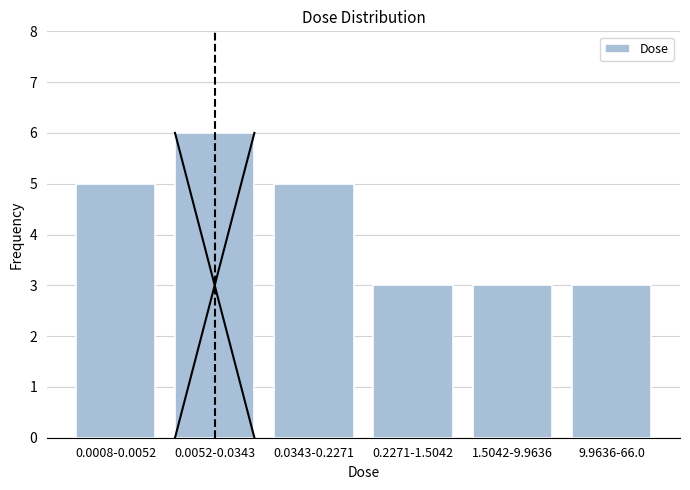

Reading right to left, transcribe all the data shown in this chart.

9.9636-66.0=3	1.5042-9.9636=3	0.2271-1.5042=3	0.0343-0.2271=5	0.0052-0.0343=6	0.0008-0.0052=5